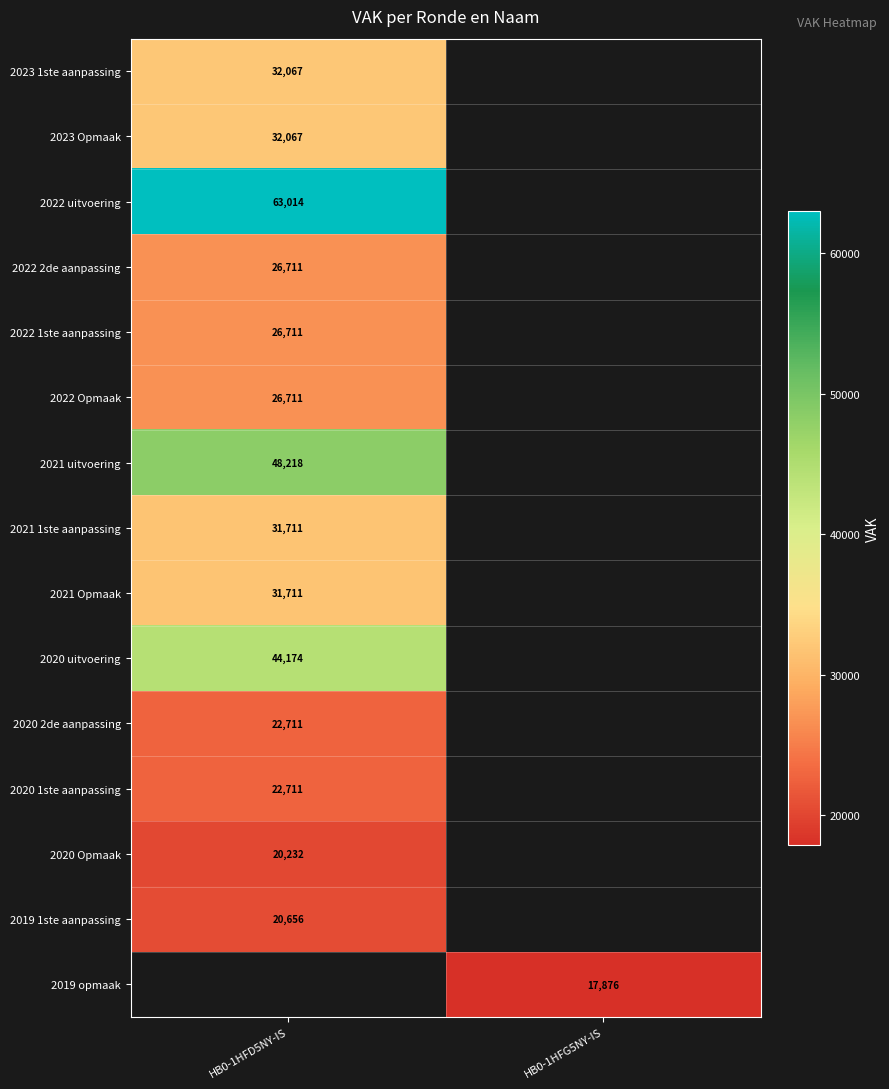

How many categories are shown in the chart?

2